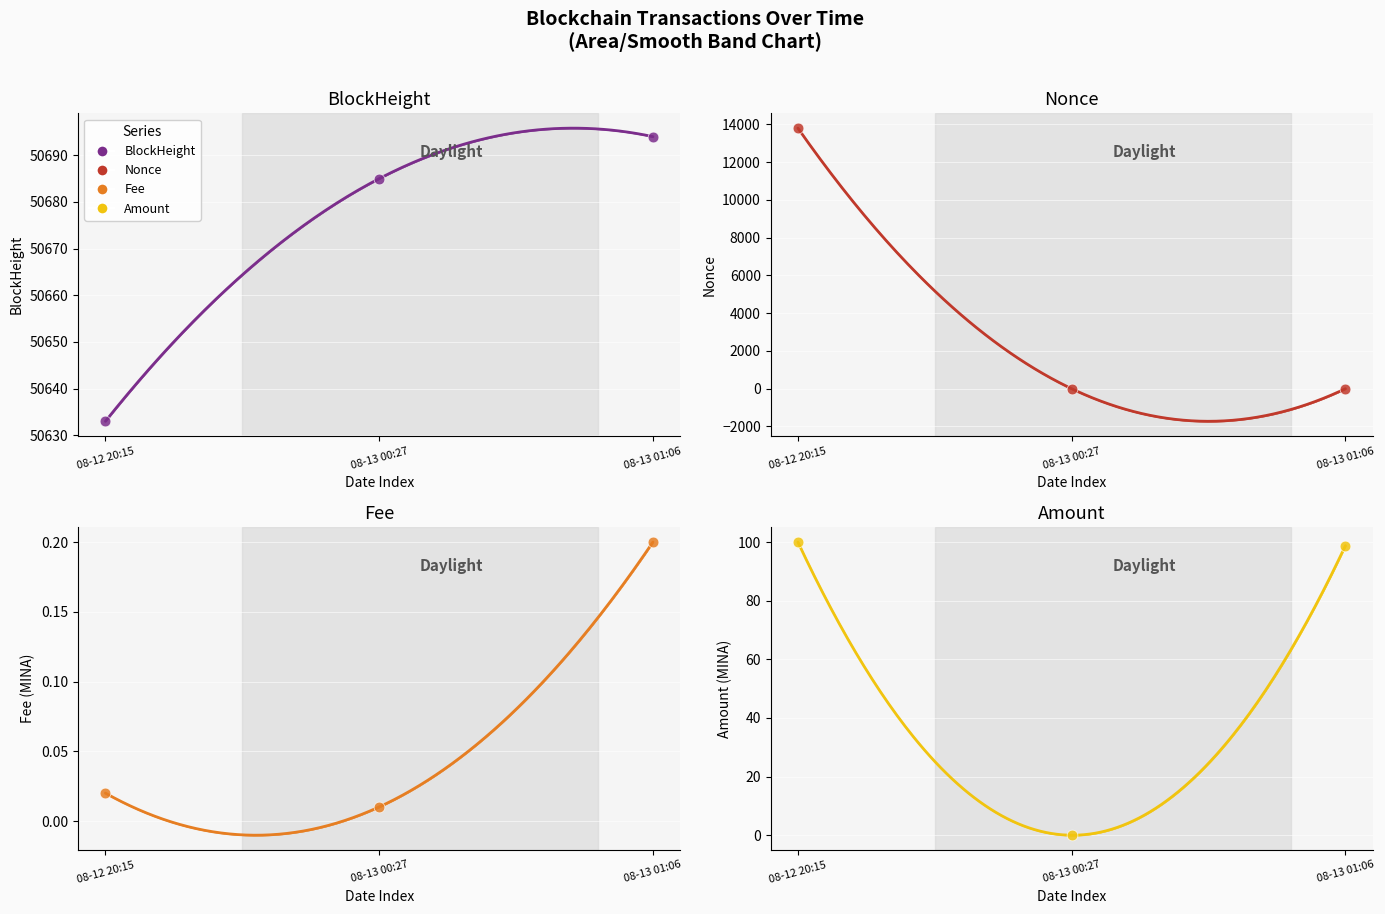

At which category is the sum across all series the highest?

08-12 20:15